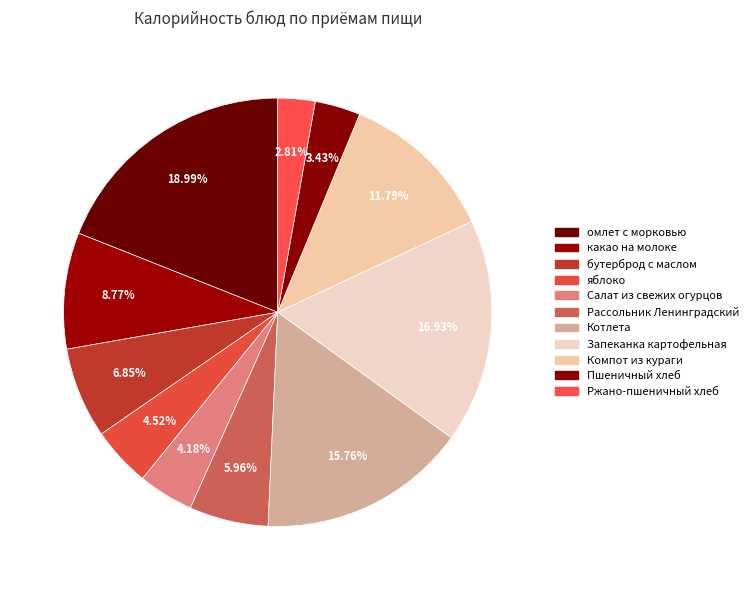

Count the number of slices in the pie.

11